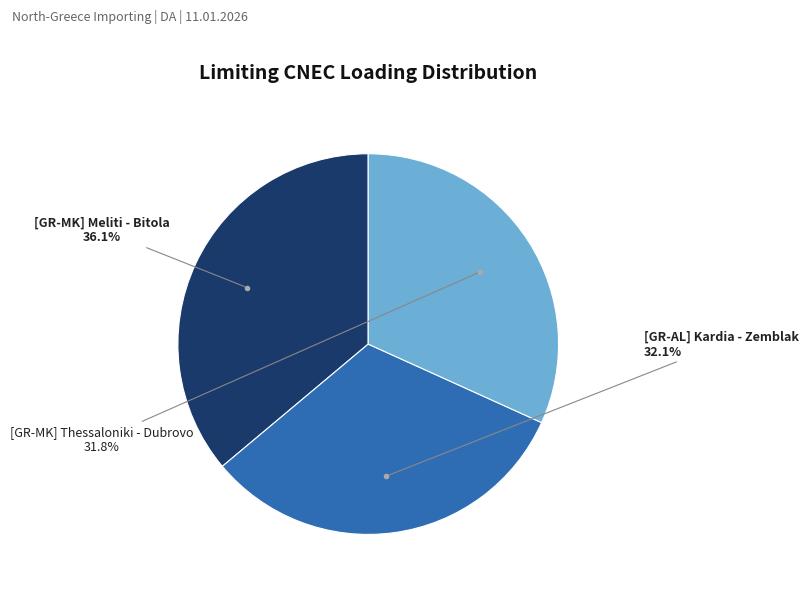

Is there any slice that represents more than half of the pie?

No